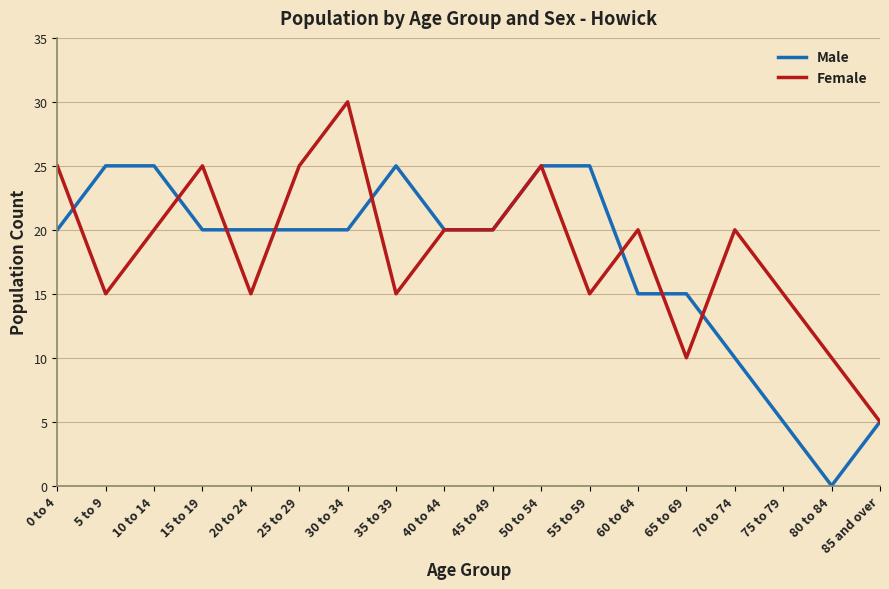

How many categories are shown in the chart?

18